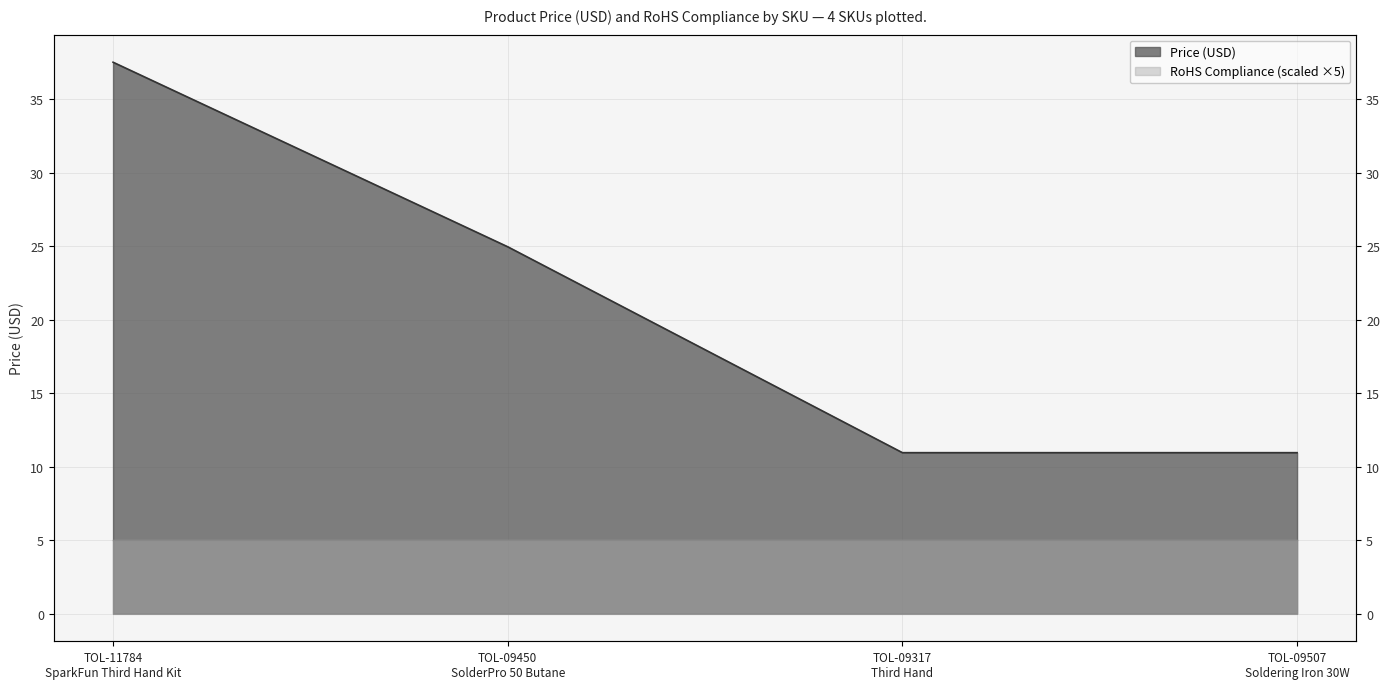

What position from the right is TOL-09507
Soldering Iron 30W?

1